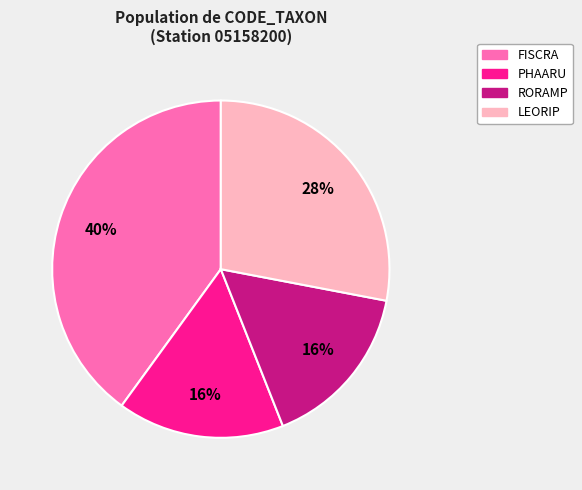

Is there a majority slice in this chart?

No